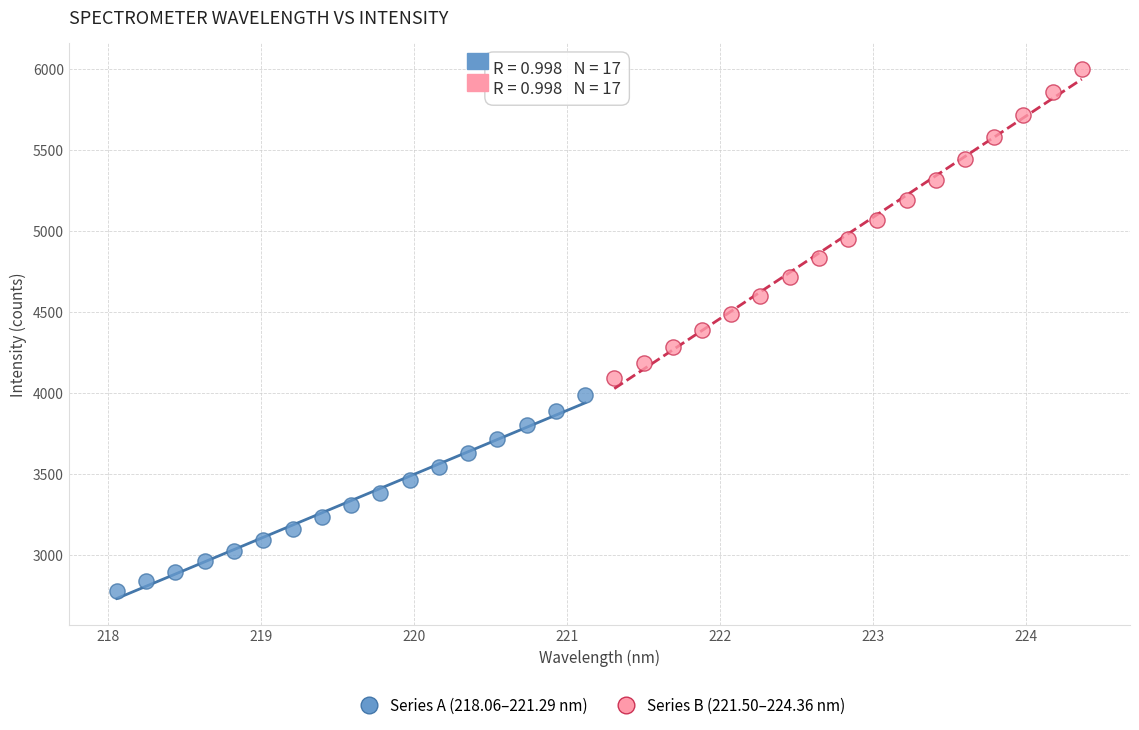

What are all the series names shown in the legend?

Series A (218.06–221.29 nm), Series B (221.50–224.36 nm)